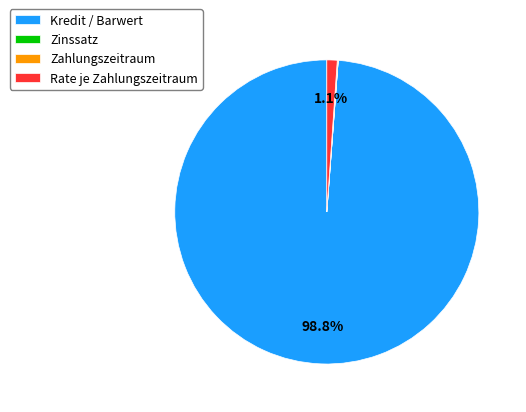

Is there a majority slice in this chart?

Yes